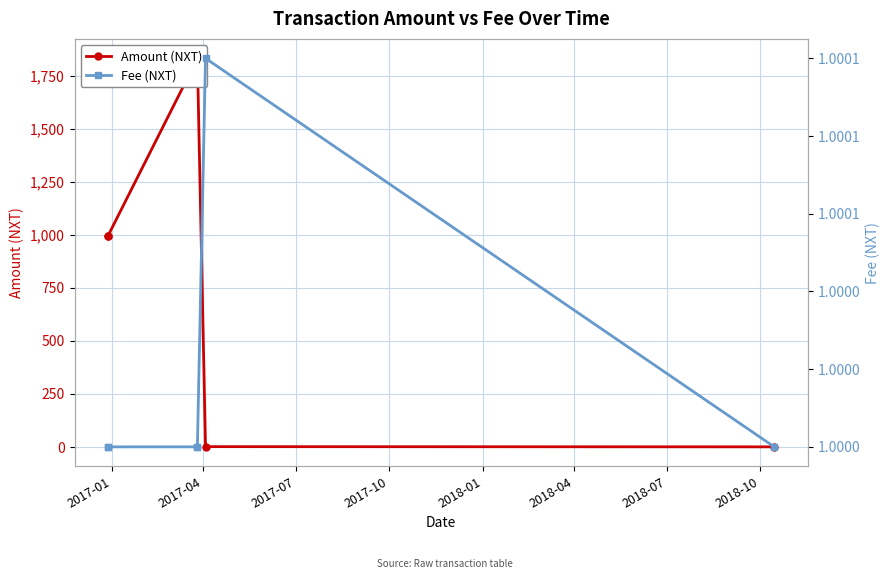

True or false: Fee (NXT) has a value of 1.0 at 2017-01.

True